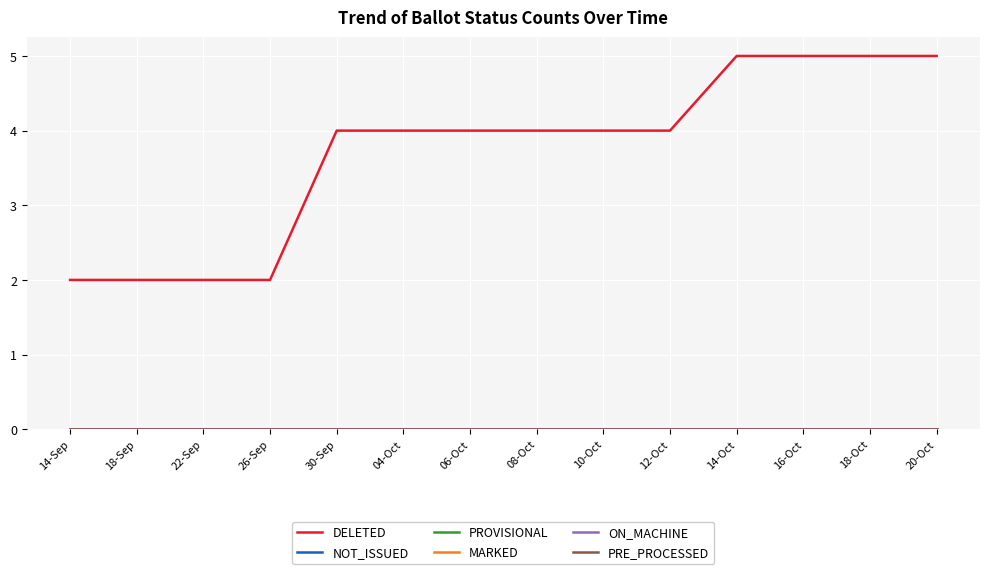

Reading right to left, list all the values displayed in this chart.

DELETED: 20-Oct=5	18-Oct=5	16-Oct=5	14-Oct=5	12-Oct=4	10-Oct=4	08-Oct=4	06-Oct=4	04-Oct=4	30-Sep=4	26-Sep=2	22-Sep=2	18-Sep=2	14-Sep=2
NOT_ISSUED: 20-Oct=0	18-Oct=0	16-Oct=0	14-Oct=0	12-Oct=0	10-Oct=0	08-Oct=0	06-Oct=0	04-Oct=0	30-Sep=0	26-Sep=0	22-Sep=0	18-Sep=0	14-Sep=0
PROVISIONAL: 20-Oct=0	18-Oct=0	16-Oct=0	14-Oct=0	12-Oct=0	10-Oct=0	08-Oct=0	06-Oct=0	04-Oct=0	30-Sep=0	26-Sep=0	22-Sep=0	18-Sep=0	14-Sep=0
MARKED: 20-Oct=0	18-Oct=0	16-Oct=0	14-Oct=0	12-Oct=0	10-Oct=0	08-Oct=0	06-Oct=0	04-Oct=0	30-Sep=0	26-Sep=0	22-Sep=0	18-Sep=0	14-Sep=0
ON_MACHINE: 20-Oct=0	18-Oct=0	16-Oct=0	14-Oct=0	12-Oct=0	10-Oct=0	08-Oct=0	06-Oct=0	04-Oct=0	30-Sep=0	26-Sep=0	22-Sep=0	18-Sep=0	14-Sep=0
PRE_PROCESSED: 20-Oct=0	18-Oct=0	16-Oct=0	14-Oct=0	12-Oct=0	10-Oct=0	08-Oct=0	06-Oct=0	04-Oct=0	30-Sep=0	26-Sep=0	22-Sep=0	18-Sep=0	14-Sep=0